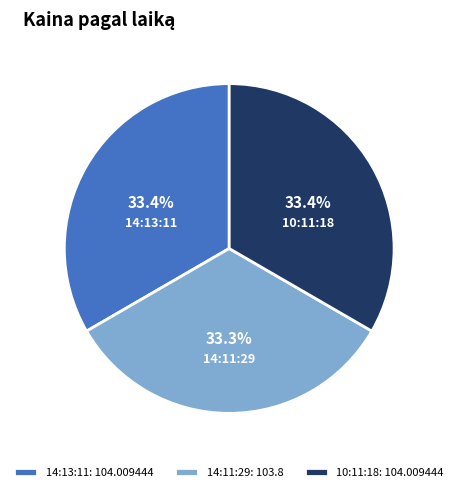

How many slices are in this pie chart?

3